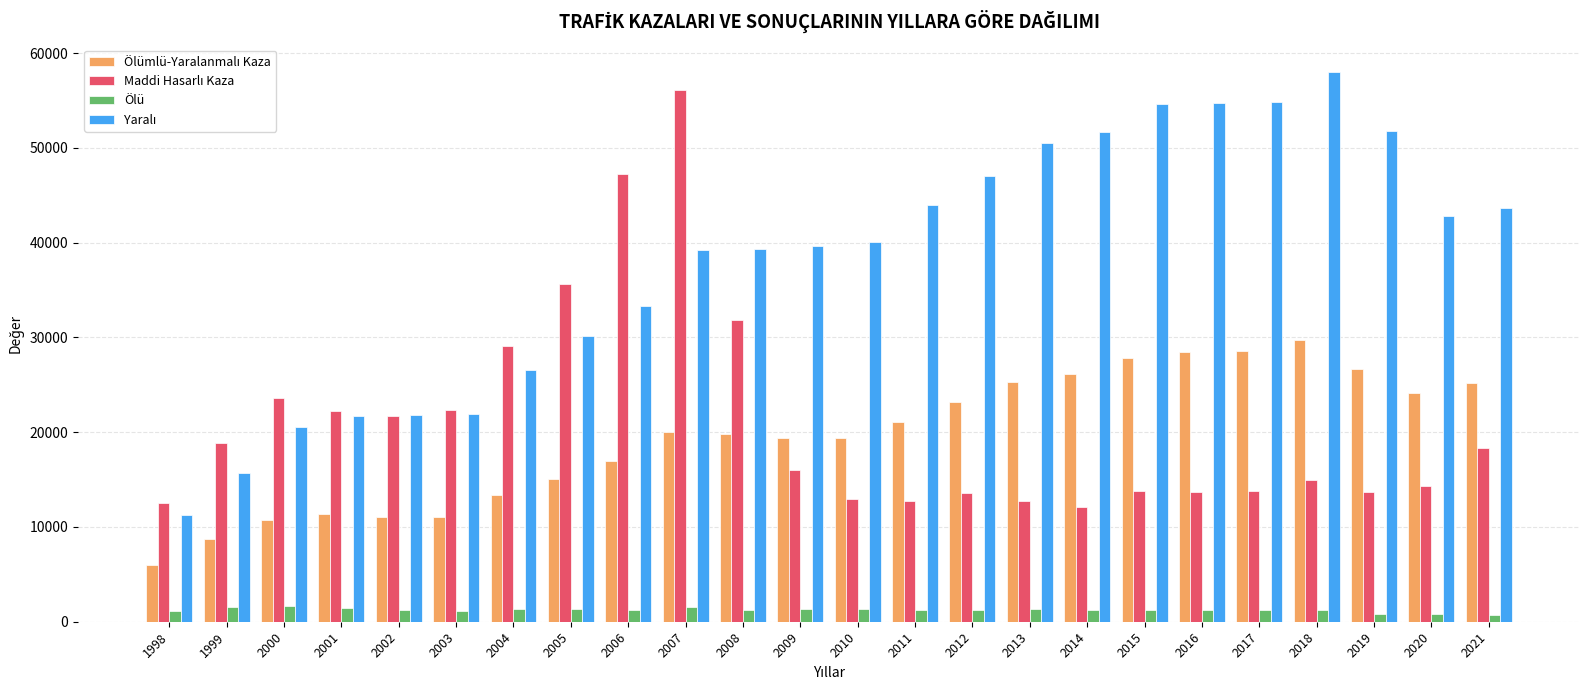

At which category is the sum across all series the highest?

2007